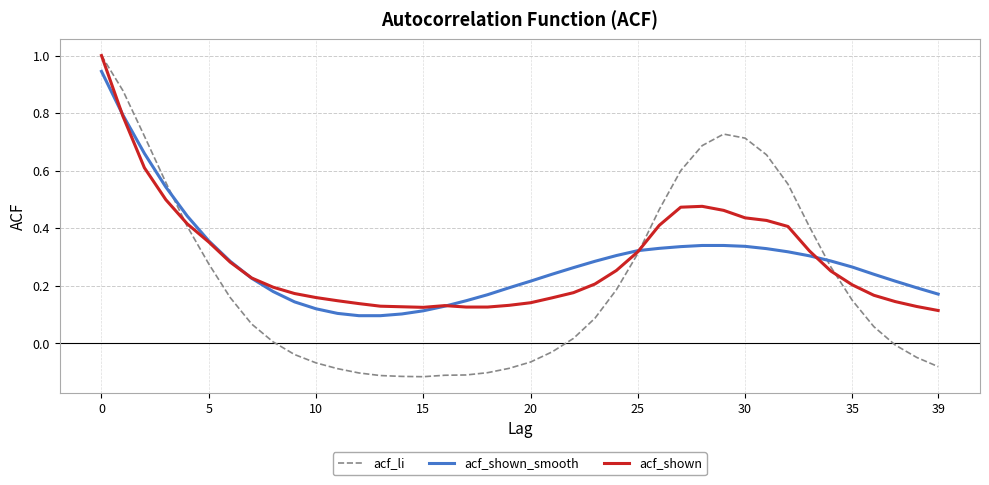

How many series are shown in this chart?

3